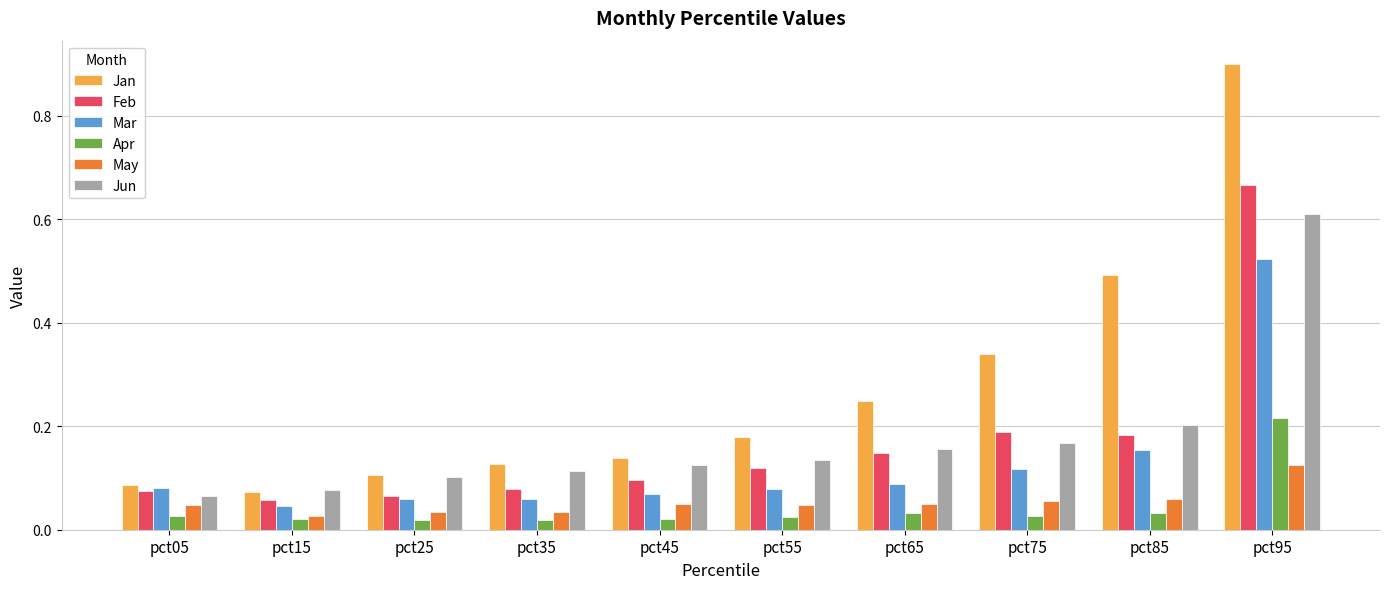

What is the sum of all Mar values?

1.3